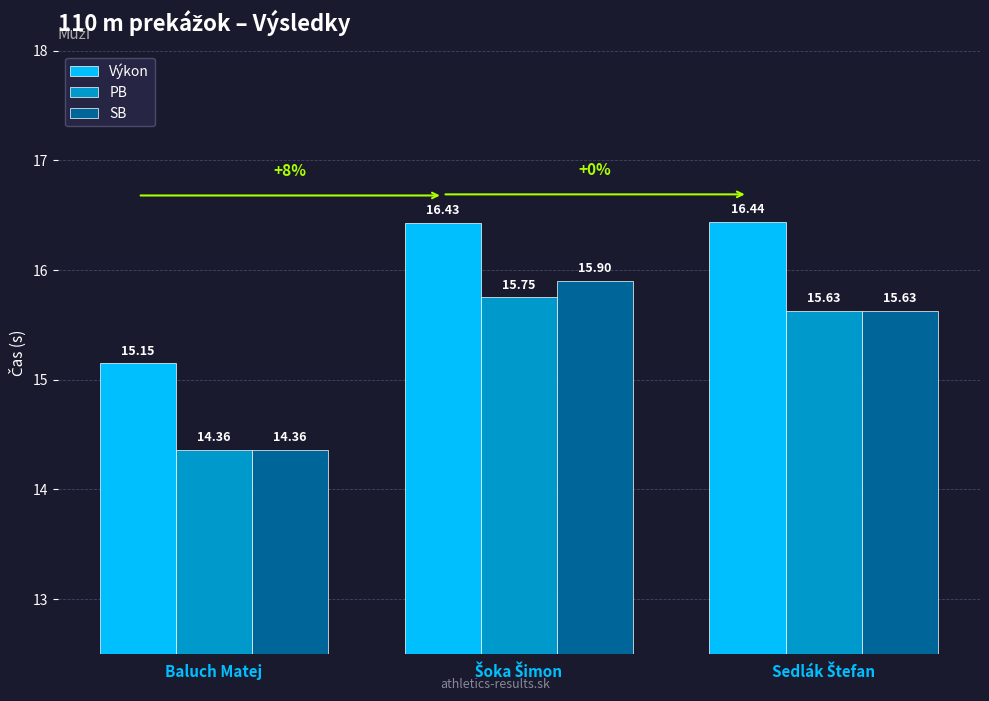

Reading left to right, what are all the values shown in this chart?

Výkon: 15.2	16.4	16.4
PB: 14.4	15.8	15.6
SB: 14.4	15.9	15.6